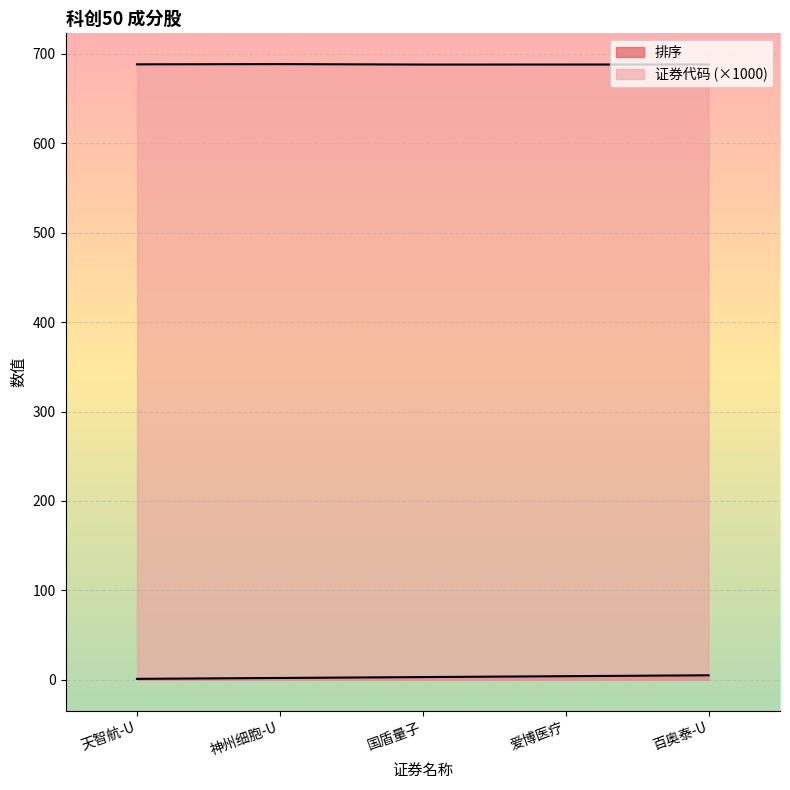

Which series has the widest spread of values?

排序